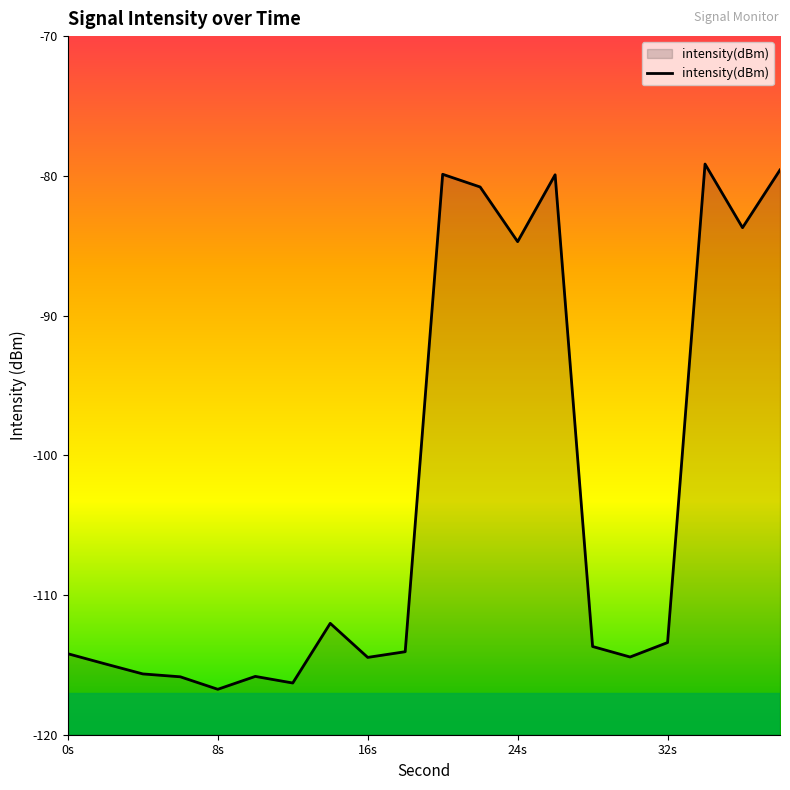

Reading left to right, transcribe all the data shown in this chart.

-114.2	-114.9	-115.6	-115.9	-116.7	-115.8	-116.3	-112.0	-114.5	-114.1	-79.9	-80.8	-84.7	-79.9	-113.7	-114.4	-113.4	-79.2	-83.7	-79.6